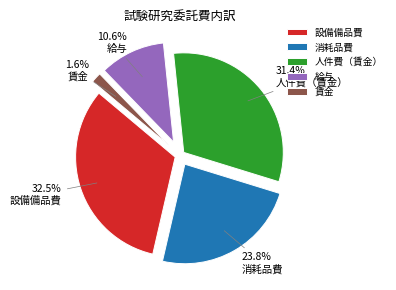

Does any single category account for the majority?

No